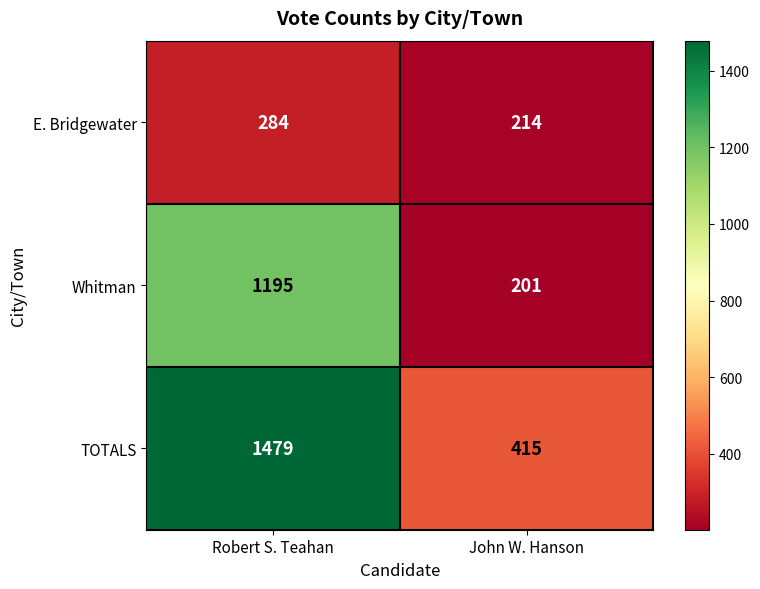

Which label corresponds to the largest value in the chart?

Robert S. Teahan